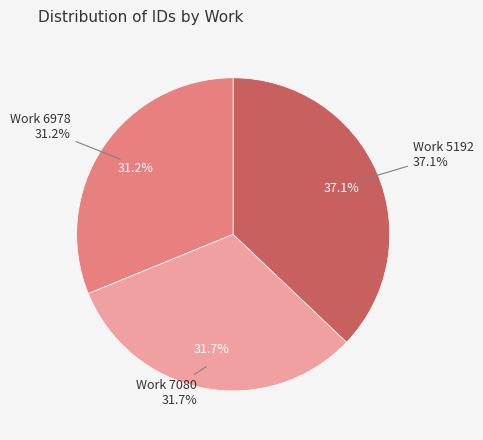

What is the change in value from Work 6978 to Work 7080?

+326